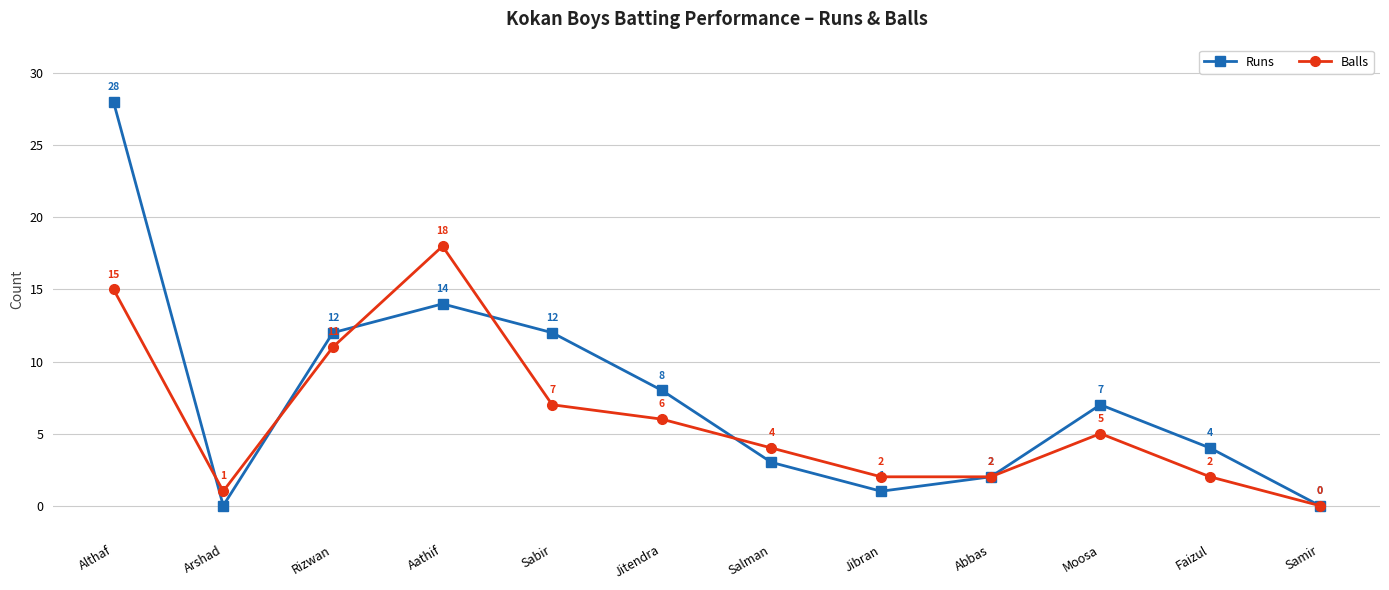

What is the greatest value displayed?

28